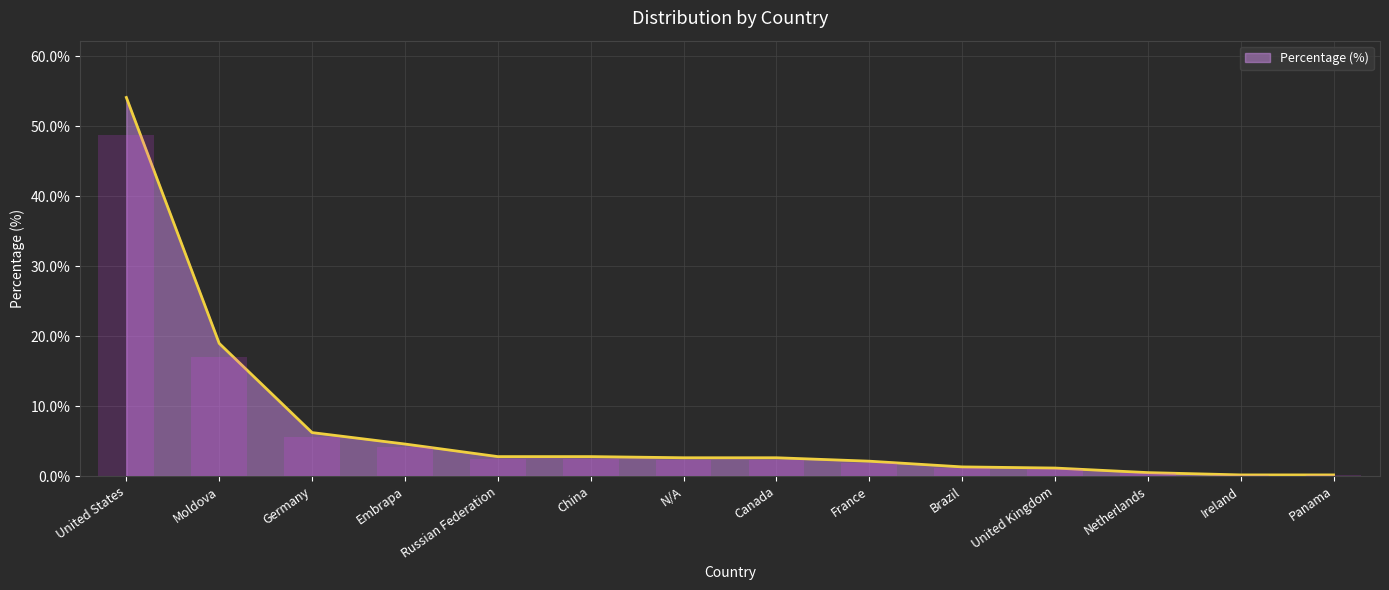

List the labels in order of value, smallest first.

Ireland, Panama, Netherlands, United Kingdom, Brazil, France, N/A, Canada, Russian Federation, China, Embrapa, Germany, Moldova, United States